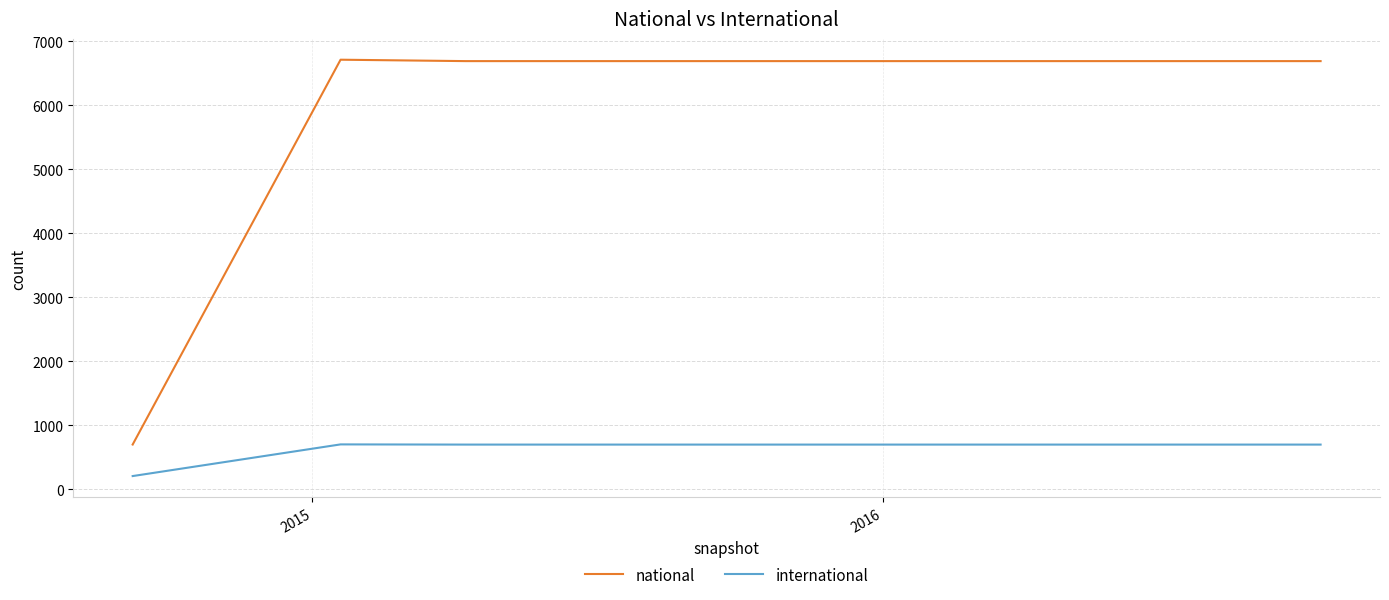

Rank the series by their average value, from highest to lowest.

national, international